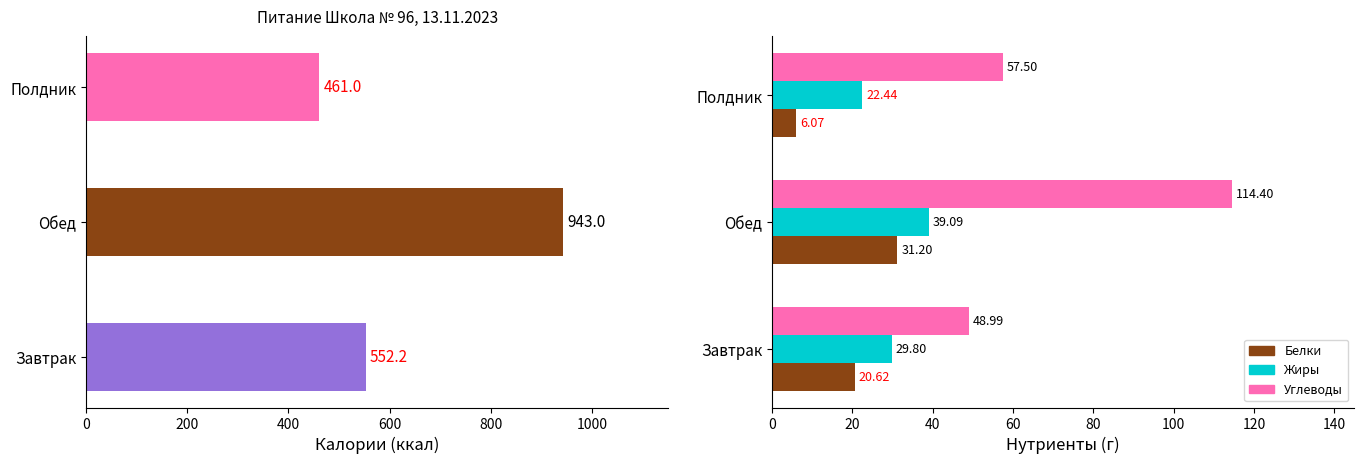

What is the sum of the Жиры values at Завтрак and Обед?

68.9